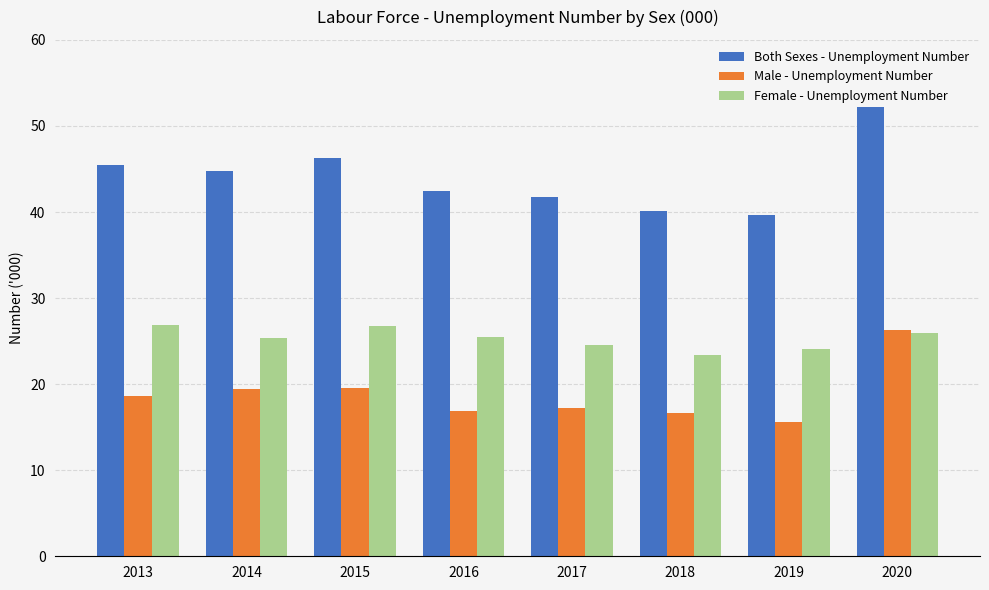

Where does the Male - Unemployment Number series first go above 18?

2013